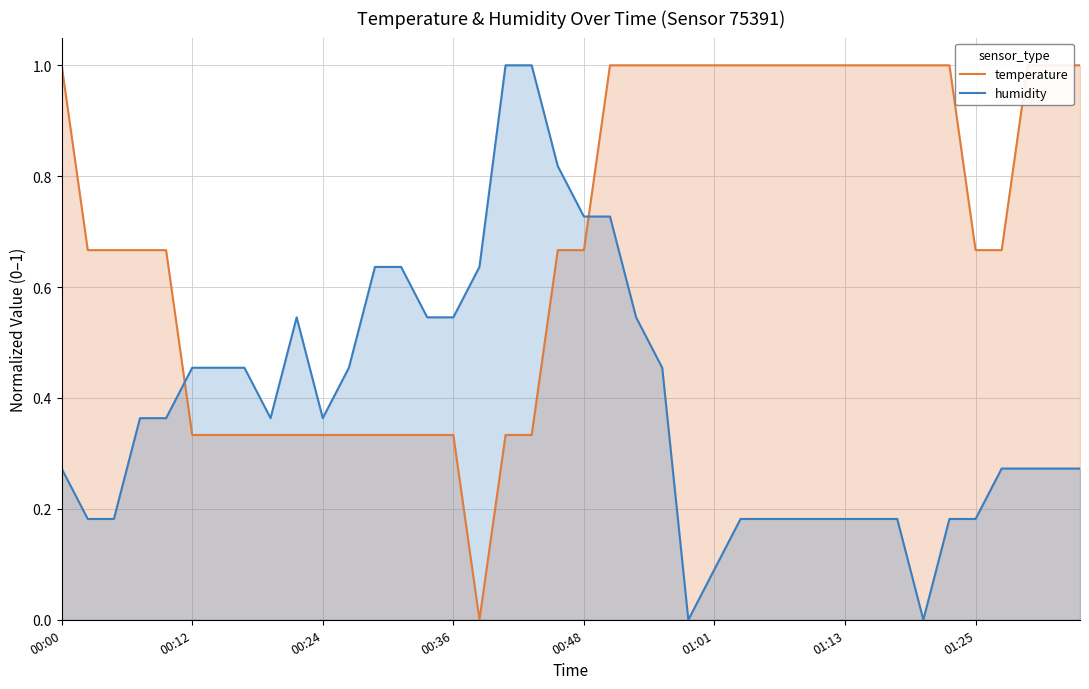

Which series has the widest spread of values?

temperature